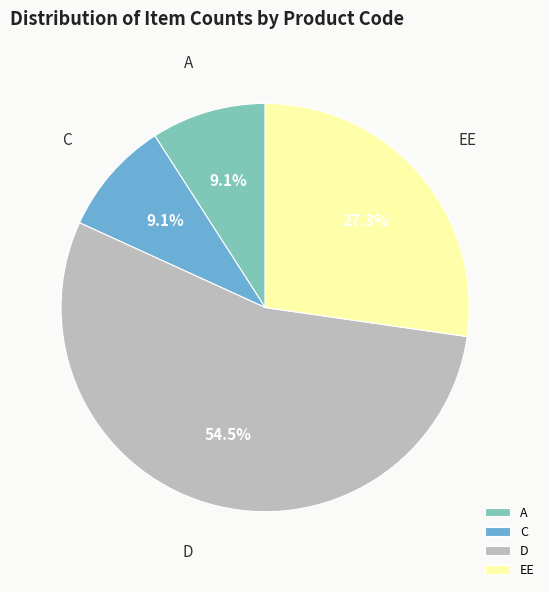

Between EE and D, which is larger?

D